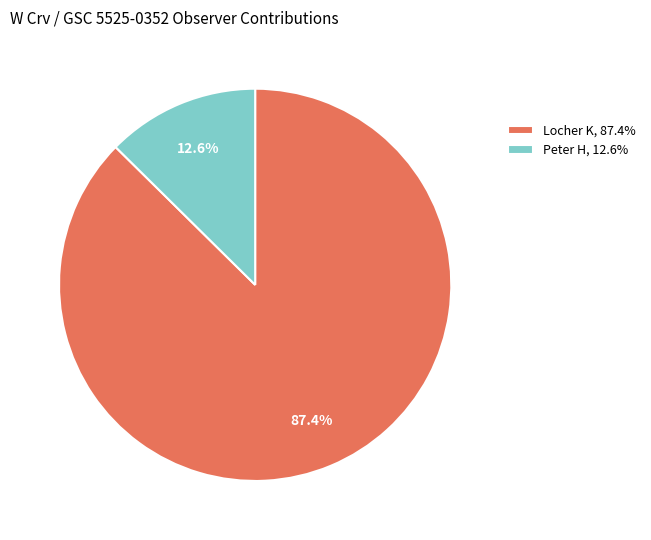

Rank the categories by value from lowest to highest.

Peter H, 12.6%, Locher K, 87.4%